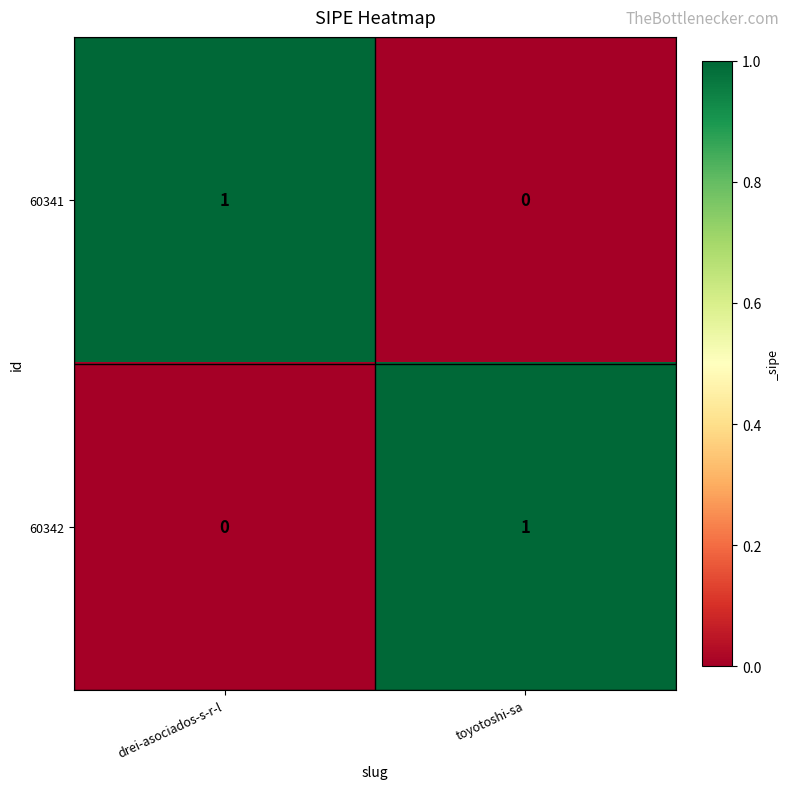

At toyotoshi-sa, list the series in order from largest to smallest.

60342, 60341